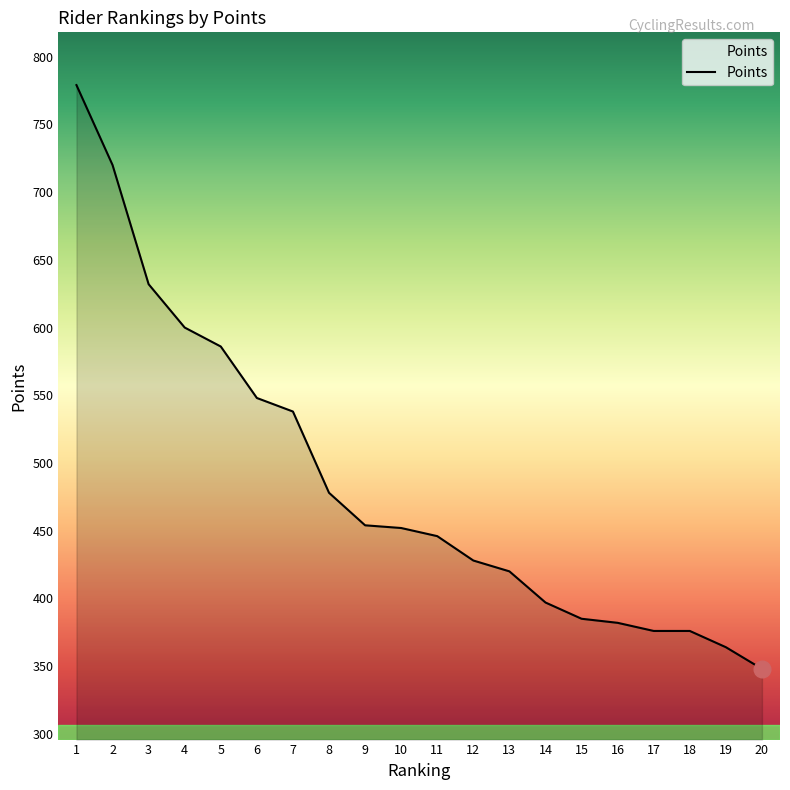

Where is the data nearest to the value 563?

6